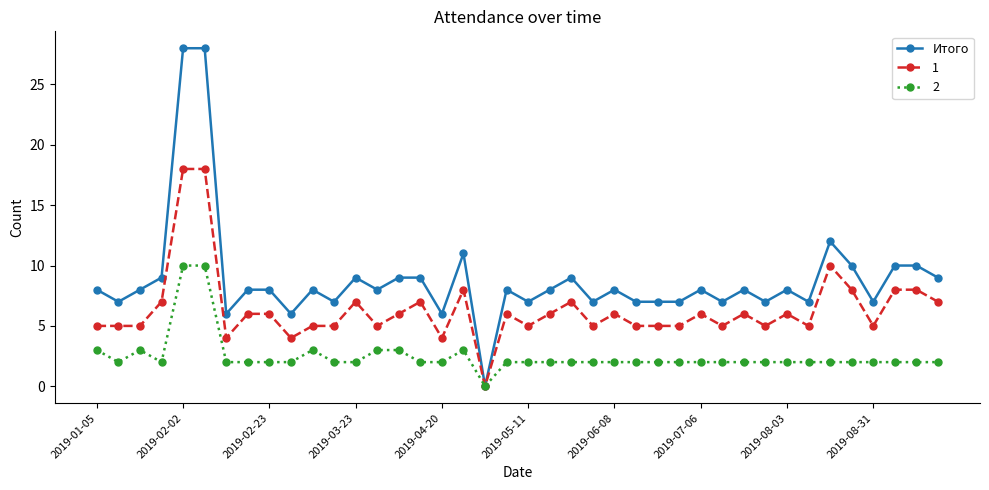

What is the greatest value displayed?

28